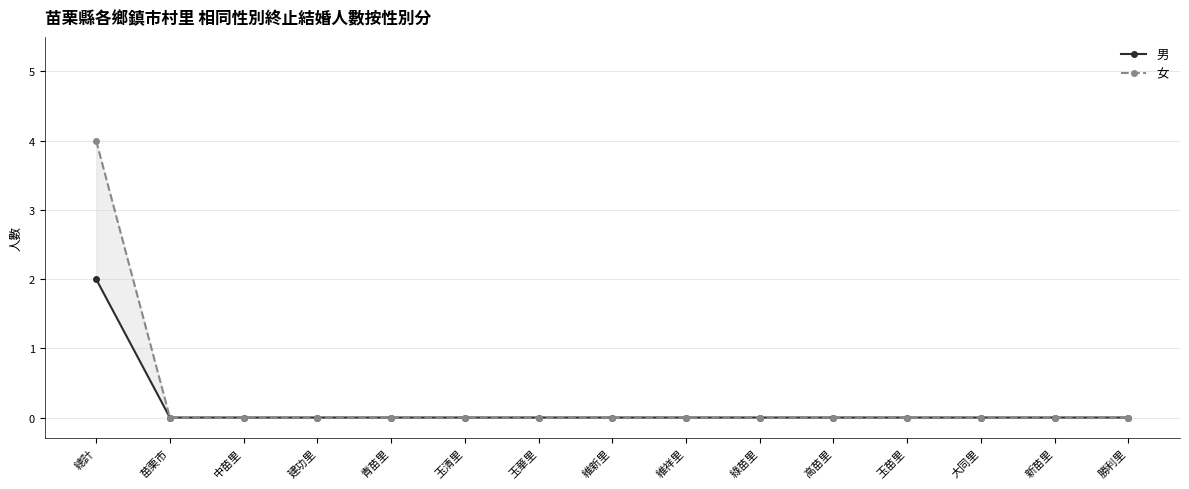

Reading left to right, what are all the values shown in this chart?

男: 總計=2	苗栗市=0	中苗里=0	建功里=0	青苗里=0	玉清里=0	玉華里=0	維新里=0	維祥里=0	綠苗里=0	高苗里=0	玉苗里=0	大同里=0	新苗里=0	勝利里=0
女: 總計=4	苗栗市=0	中苗里=0	建功里=0	青苗里=0	玉清里=0	玉華里=0	維新里=0	維祥里=0	綠苗里=0	高苗里=0	玉苗里=0	大同里=0	新苗里=0	勝利里=0